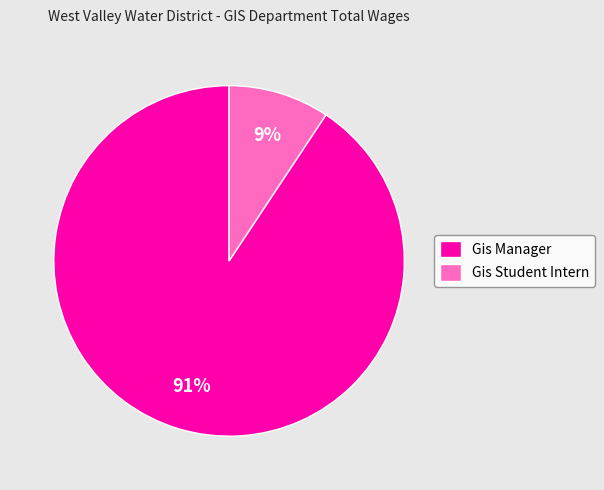

Count the number of slices in the pie.

2